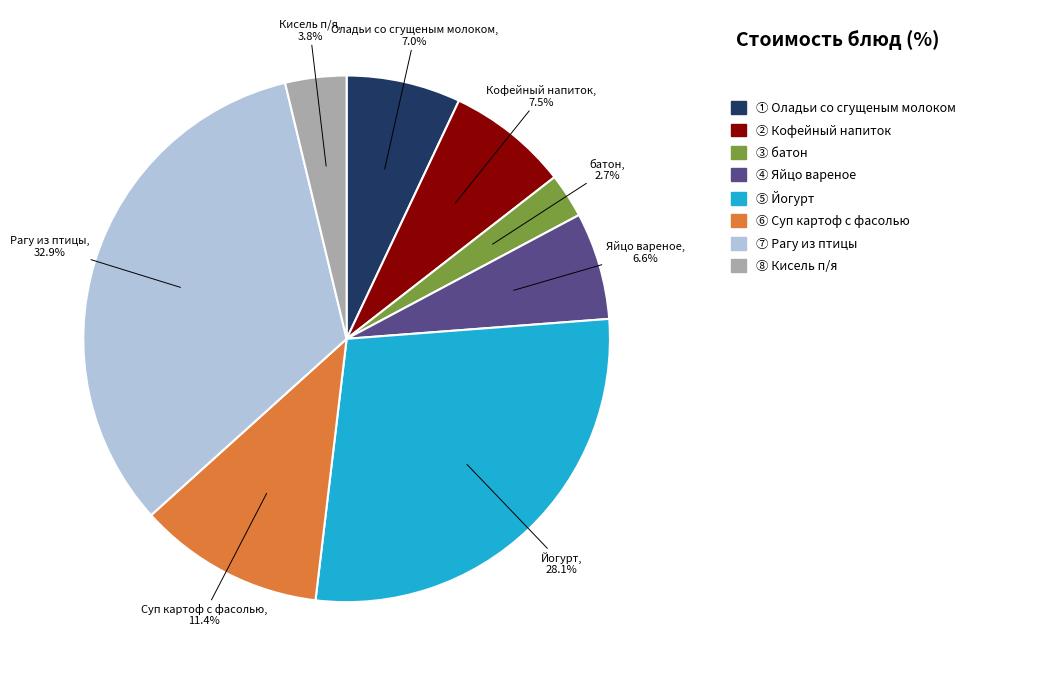

How many segments does this pie chart have?

8